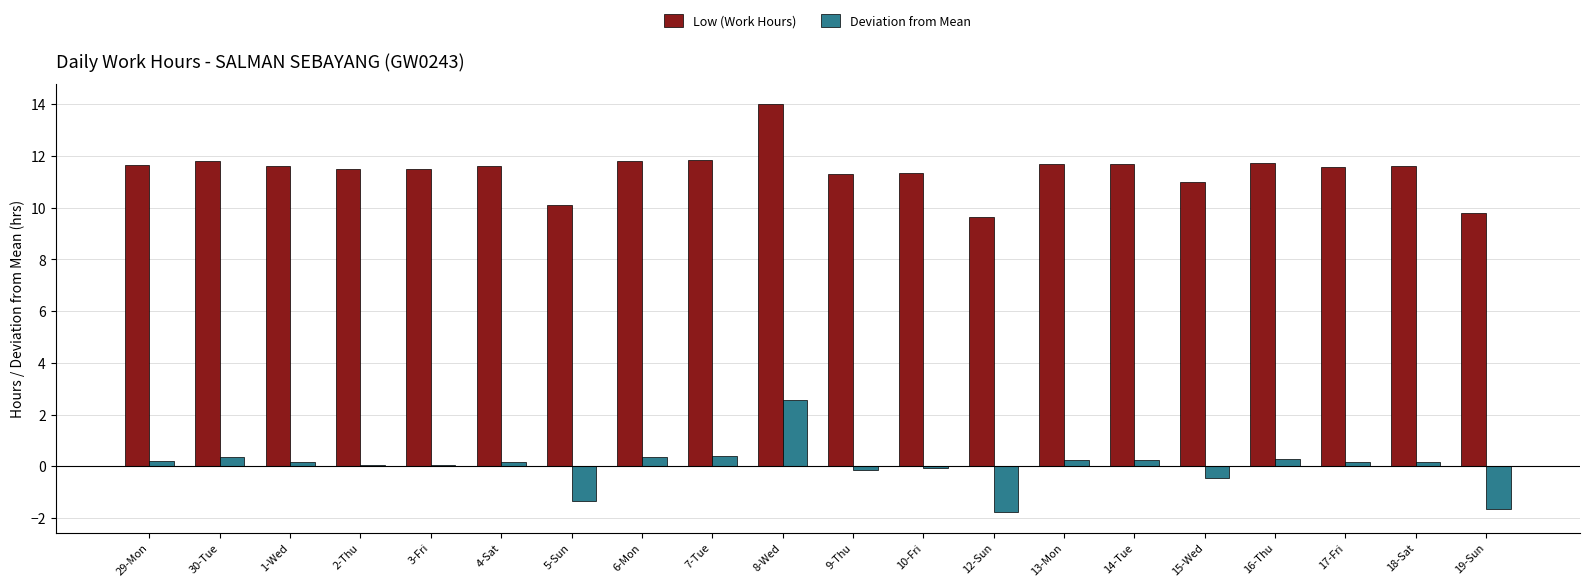

What is the sum of all Low (Work Hours) values?

228.8